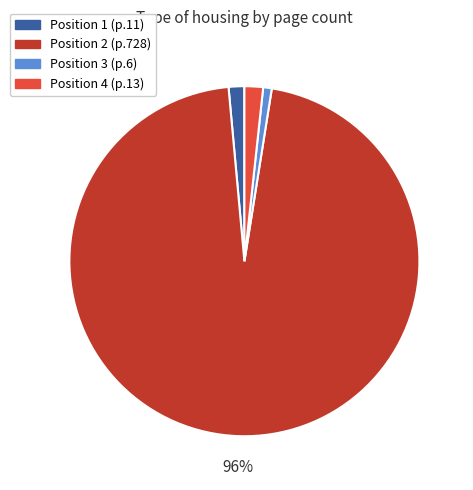

To the nearest percent, what is the difference between the largest and smallest slice percentages?

95%